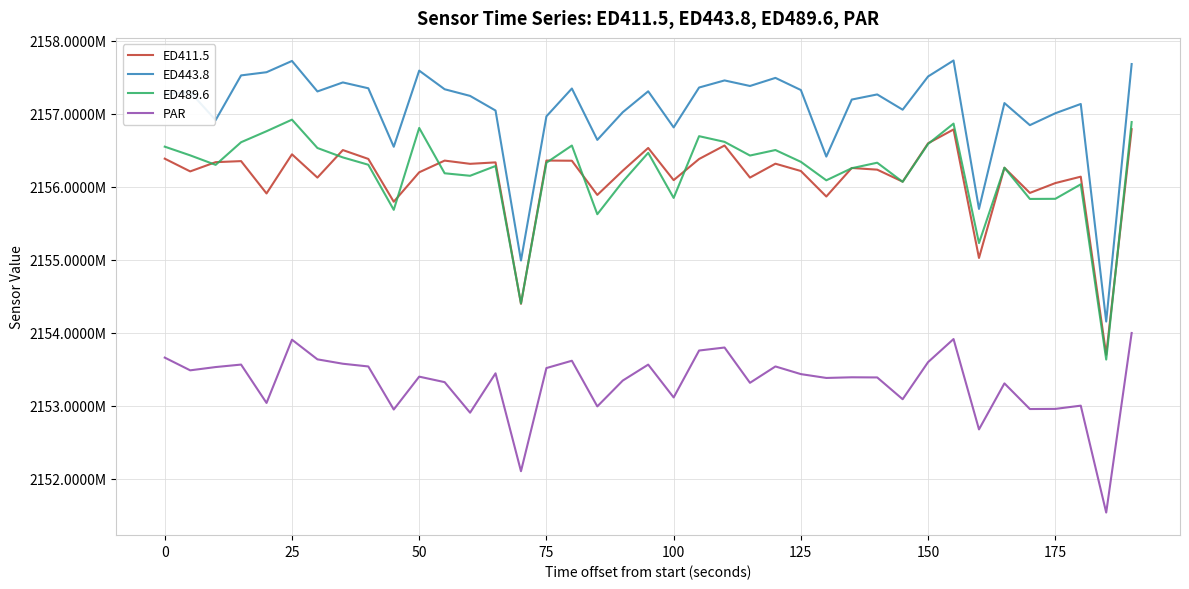

What are all the series names shown in the legend?

ED411.5, ED443.8, ED489.6, PAR